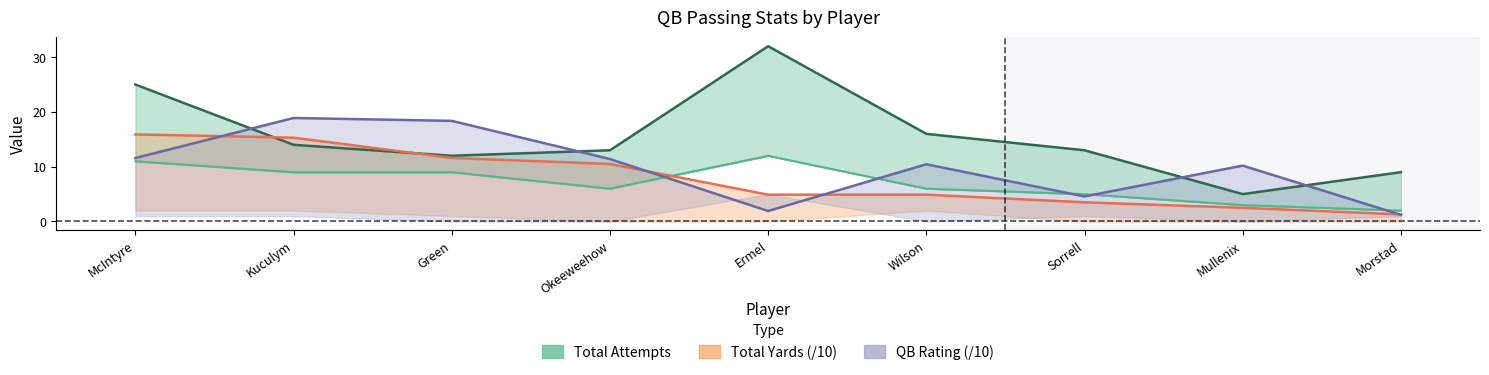

Between Morstad and Wilson, which is larger?

Wilson